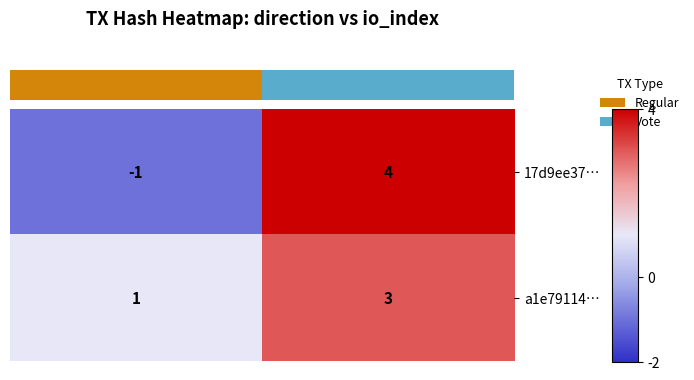

At which label does 17d9ee37… reach its peak?

io_index